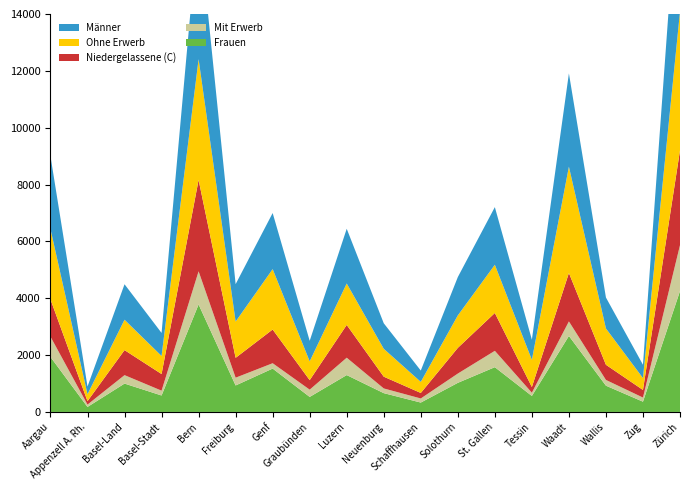

Reading left to right, transcribe all the data shown in this chart.

Total B: Aargau=3188	Appenzell A. Rh.=326	Basel-Land=1366	Basel-Stadt=805	Bern=5414	Freiburg=1549	Genf=2313	Graubünden=916	Luzern=2069	Neuenburg=1146	Schaffhausen=534	Solothurn=1468	St. Gallen=2271	Tessin=1071	Waadt=4251	Wallis=1480	Zug=562	Zürich=6493
Mit Erwerb: Aargau=714	Appenzell A. Rh.=83	Basel-Land=297	Basel-Stadt=170	Bern=1167	Freiburg=273	Genf=188	Graubünden=255	Luzern=611	Neuenburg=165	Schaffhausen=144	Solothurn=326	St. Gallen=575	Tessin=115	Waadt=511	Wallis=202	Zug=145	Zürich=1614
Ohne Erwerb: Aargau=2474	Appenzell A. Rh.=243	Basel-Land=1069	Basel-Stadt=635	Bern=4247	Freiburg=1276	Genf=2125	Graubünden=661	Luzern=1458	Neuenburg=981	Schaffhausen=390	Solothurn=1142	St. Gallen=1696	Tessin=956	Waadt=3740	Wallis=1278	Zug=417	Zürich=4879
Niedergelassene (C): Aargau=1312	Appenzell A. Rh.=121	Basel-Land=880	Basel-Stadt=585	Bern=3215	Freiburg=699	Genf=1186	Graubünden=335	Luzern=1153	Neuenburg=414	Schaffhausen=194	Solothurn=904	St. Gallen=1332	Tessin=200	Waadt=1704	Wallis=533	Zug=268	Zürich=3335
Frauen: Aargau=1935	Appenzell A. Rh.=176	Basel-Land=998	Basel-Stadt=579	Bern=3781	Freiburg=932	Genf=1526	Graubünden=529	Luzern=1297	Neuenburg=662	Schaffhausen=330	Solothurn=1024	St. Gallen=1575	Tessin=562	Waadt=2674	Wallis=924	Zug=361	Zürich=4253
Männer: Aargau=2565	Appenzell A. Rh.=271	Basel-Land=1248	Basel-Stadt=811	Bern=4848	Freiburg=1316	Genf=1973	Graubünden=722	Luzern=1925	Neuenburg=898	Schaffhausen=398	Solothurn=1348	St. Gallen=2028	Tessin=709	Waadt=3281	Wallis=1089	Zug=469	Zürich=5575